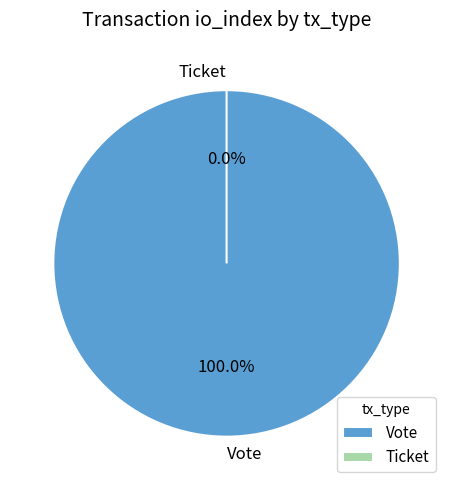

What is the smallest slice in the pie chart?

Ticket